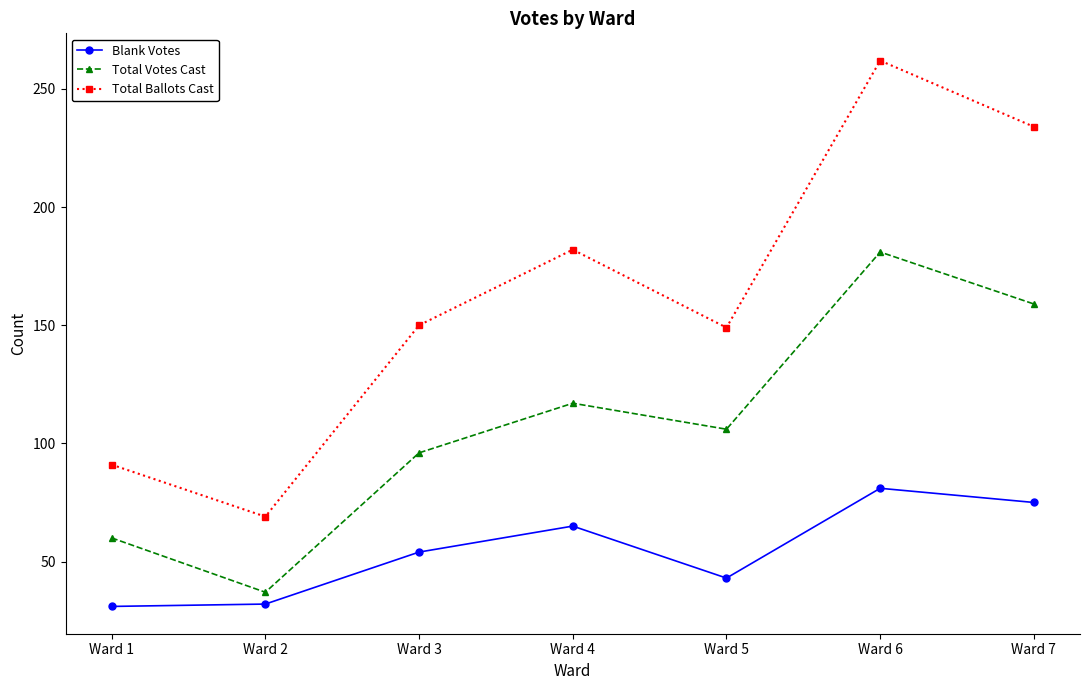

How many data points does each series have?

7